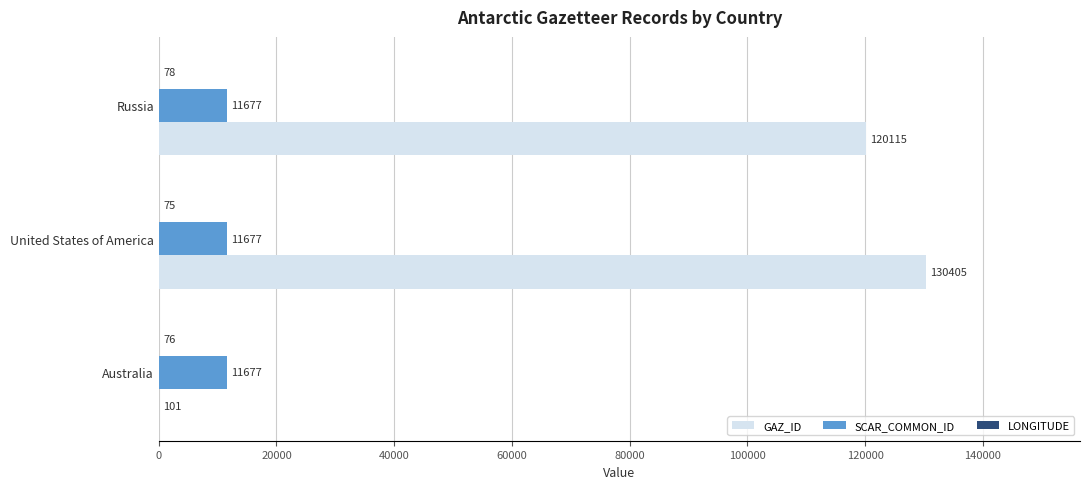

What is the greatest value displayed?

130405